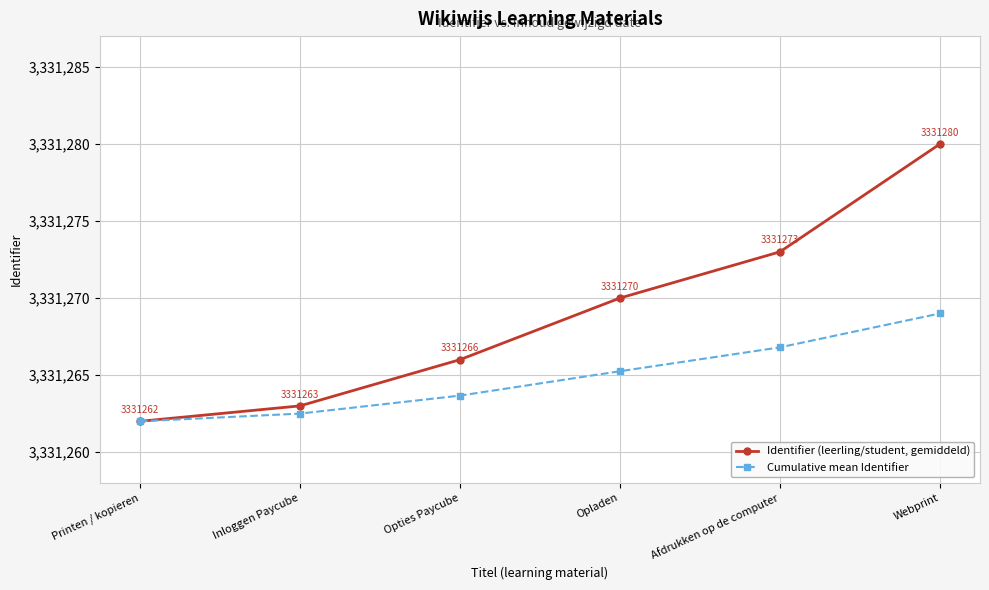

What is the approximate value of Identifier (leerling/student, gemiddeld) at Afdrukken op de computer?

3331273.0